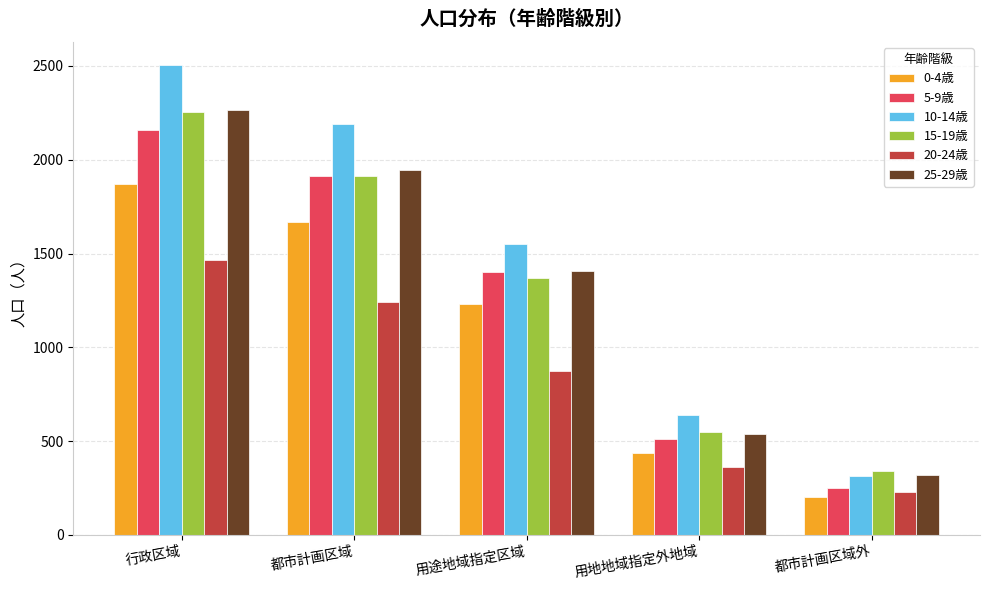

Which series changed the most between 用途地域指定区域 and 都市計画区域外?

10-14歳